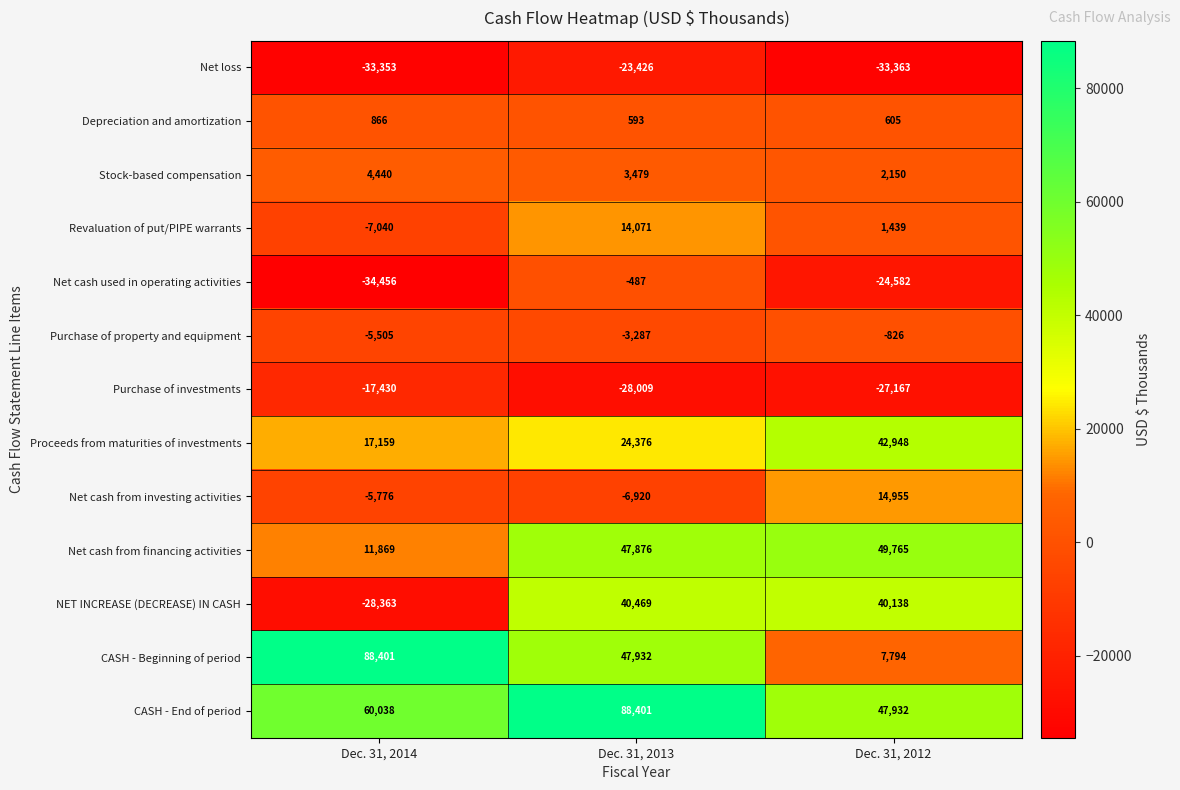

How many values in the Net cash used in operating activities series are below -24582?

1